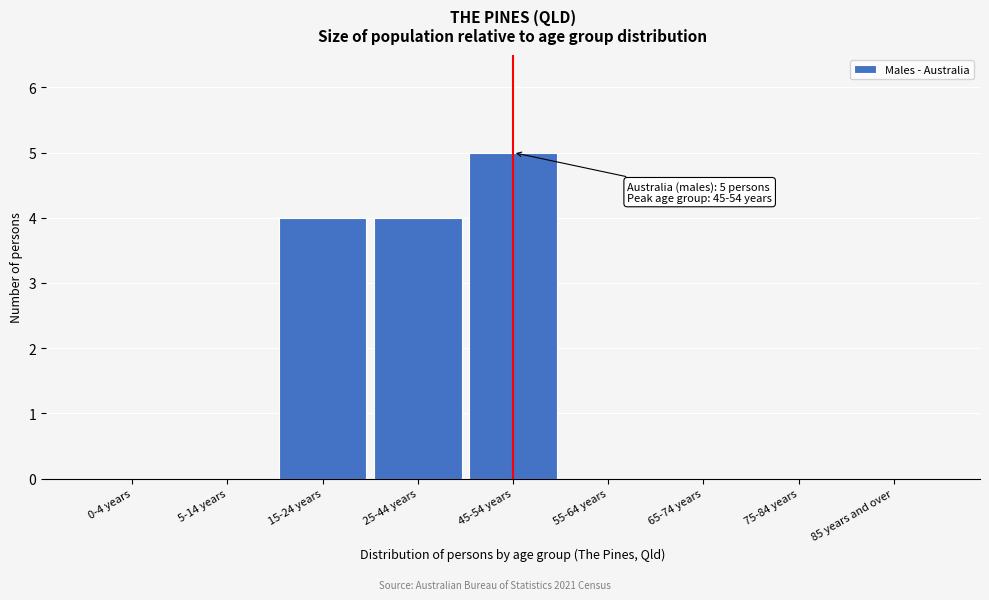

Reading left to right, transcribe all the data shown in this chart.

0-4 years=0	5-14 years=0	15-24 years=4	25-44 years=4	45-54 years=5	55-64 years=0	65-74 years=0	75-84 years=0	85 years and over=0